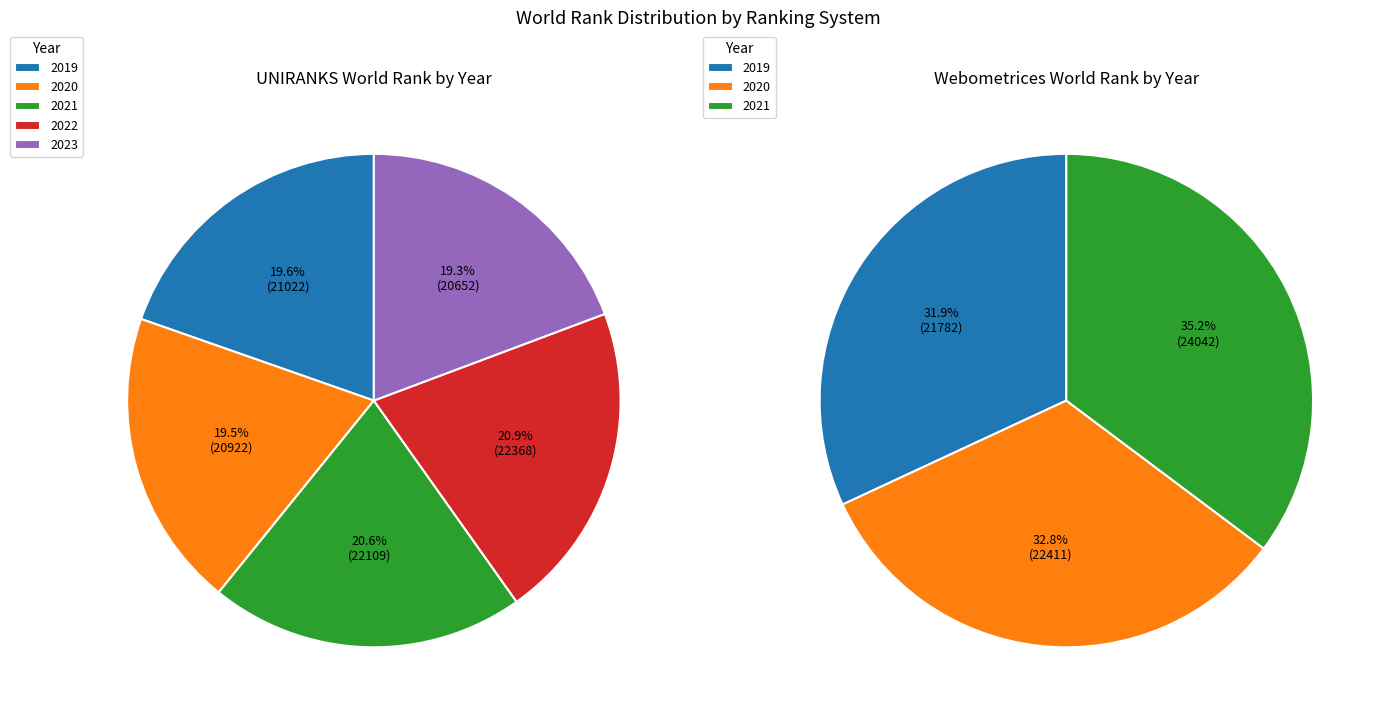

How many slices are in this pie chart?

5